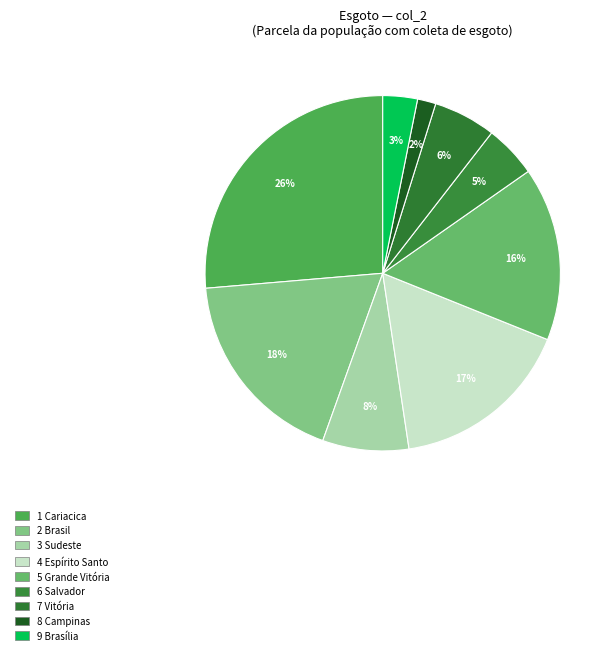

Count the number of slices in the pie.

9